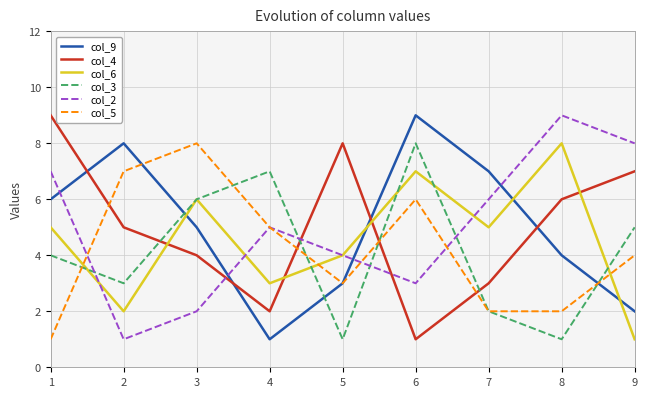

Count the number of data series in this chart.

6